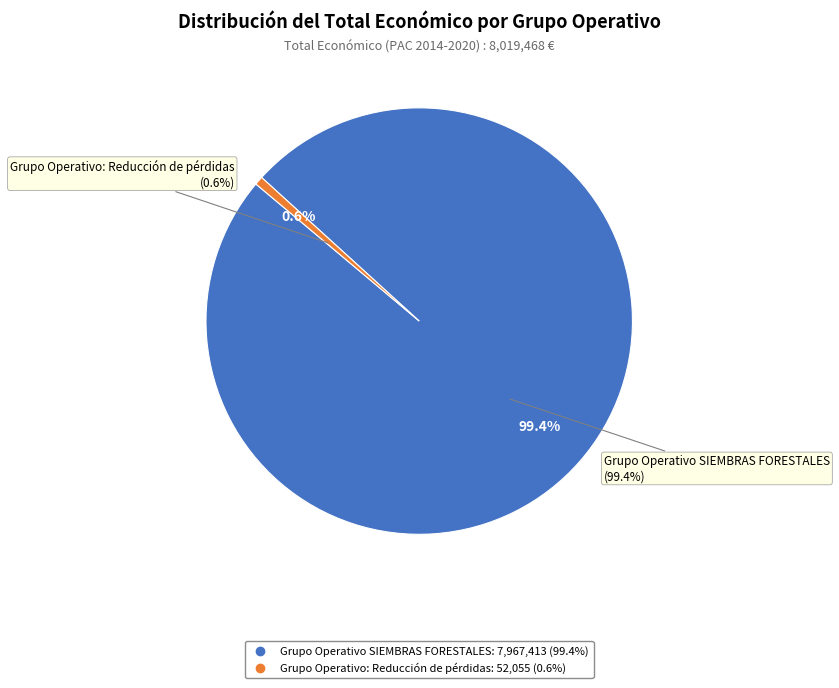

How much of the chart is everything except Grupo Operativo SIEMBRAS FORESTALES?

0.6%